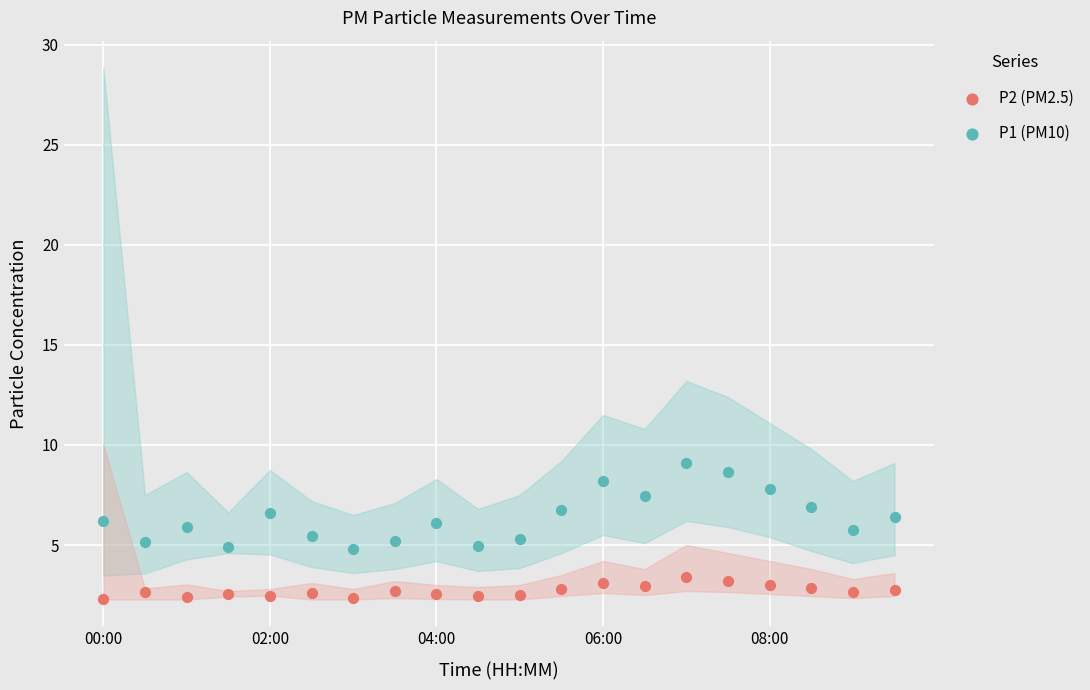

How many points are shown in the scatter plot?

40